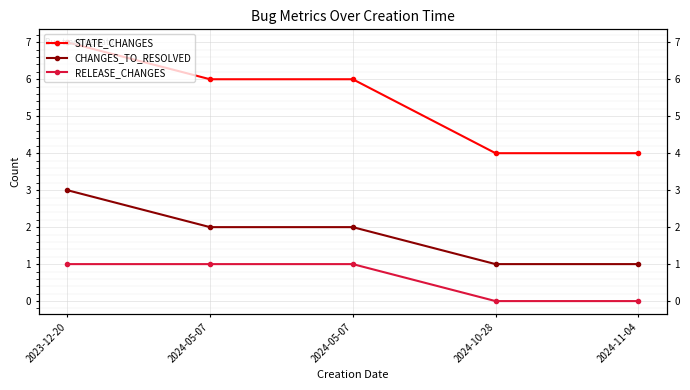

True or false: STATE_CHANGES has a value of 12 at 2023-12-20.

False